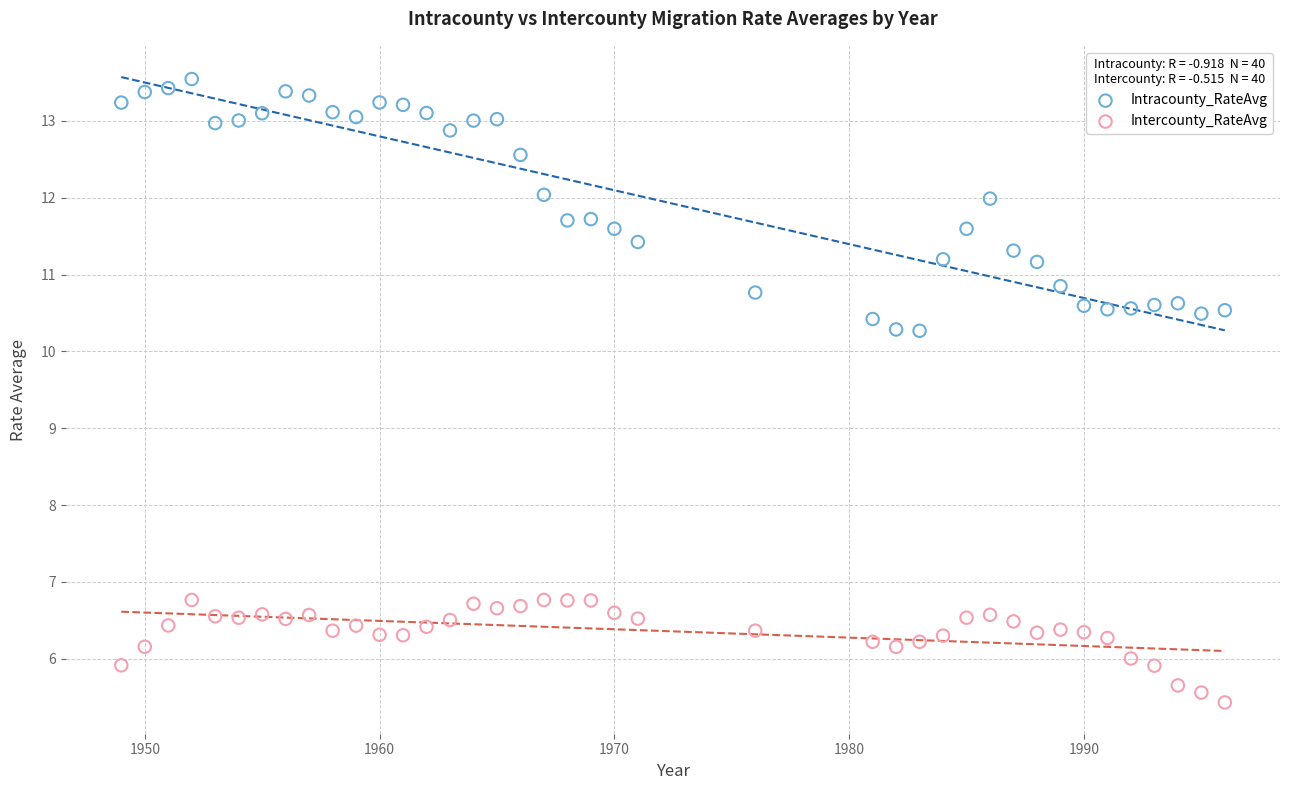

Which series has the widest spread of Y values?

Intracounty_RateAvg